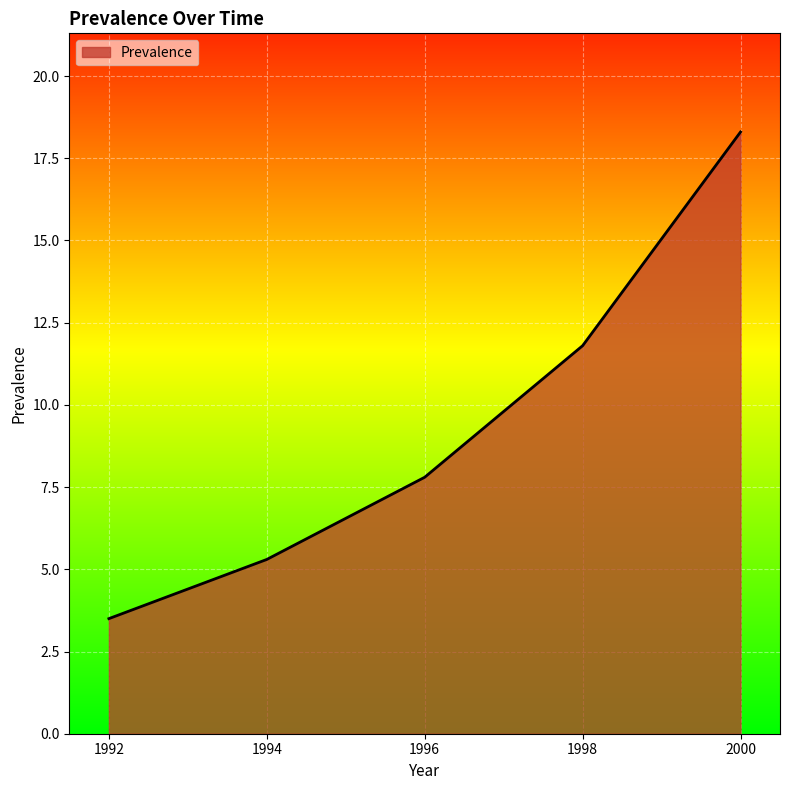

Which category has the lowest value across all series?

1992